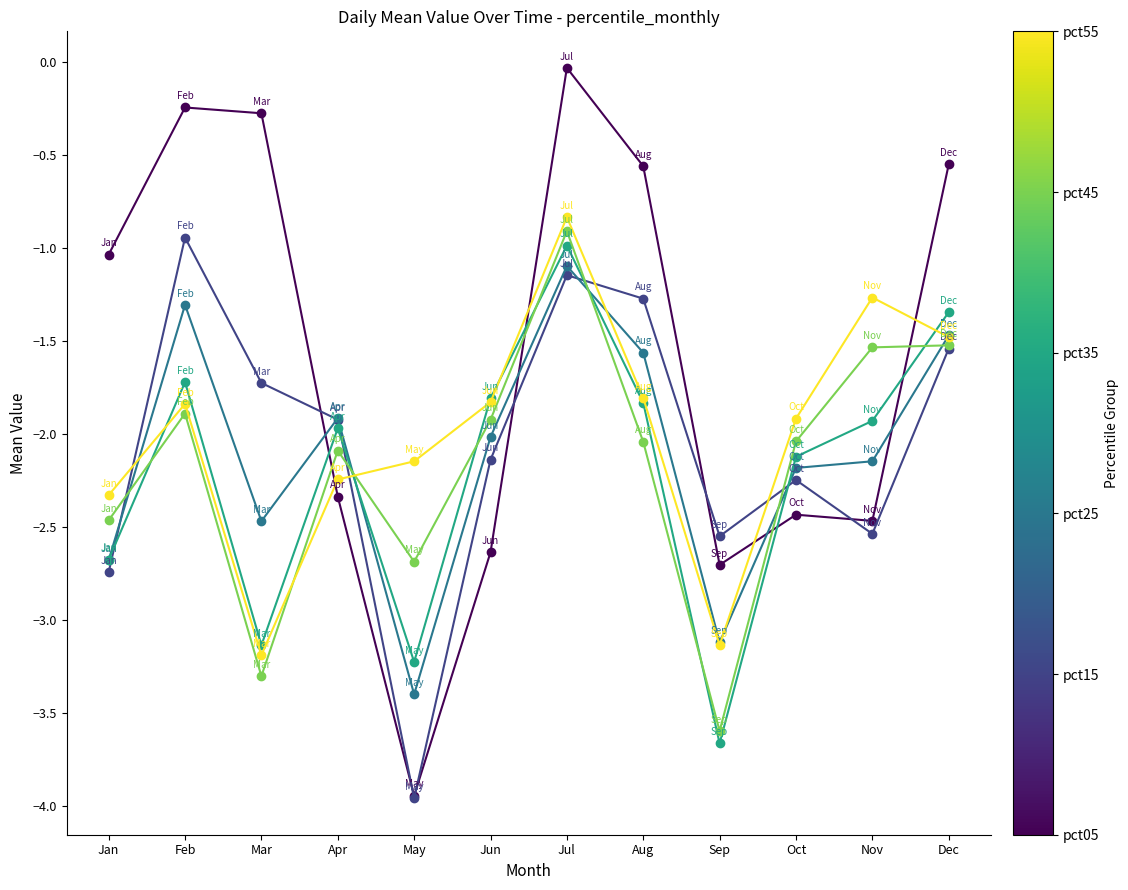

What is the total value across all series at Aug?

-9.1